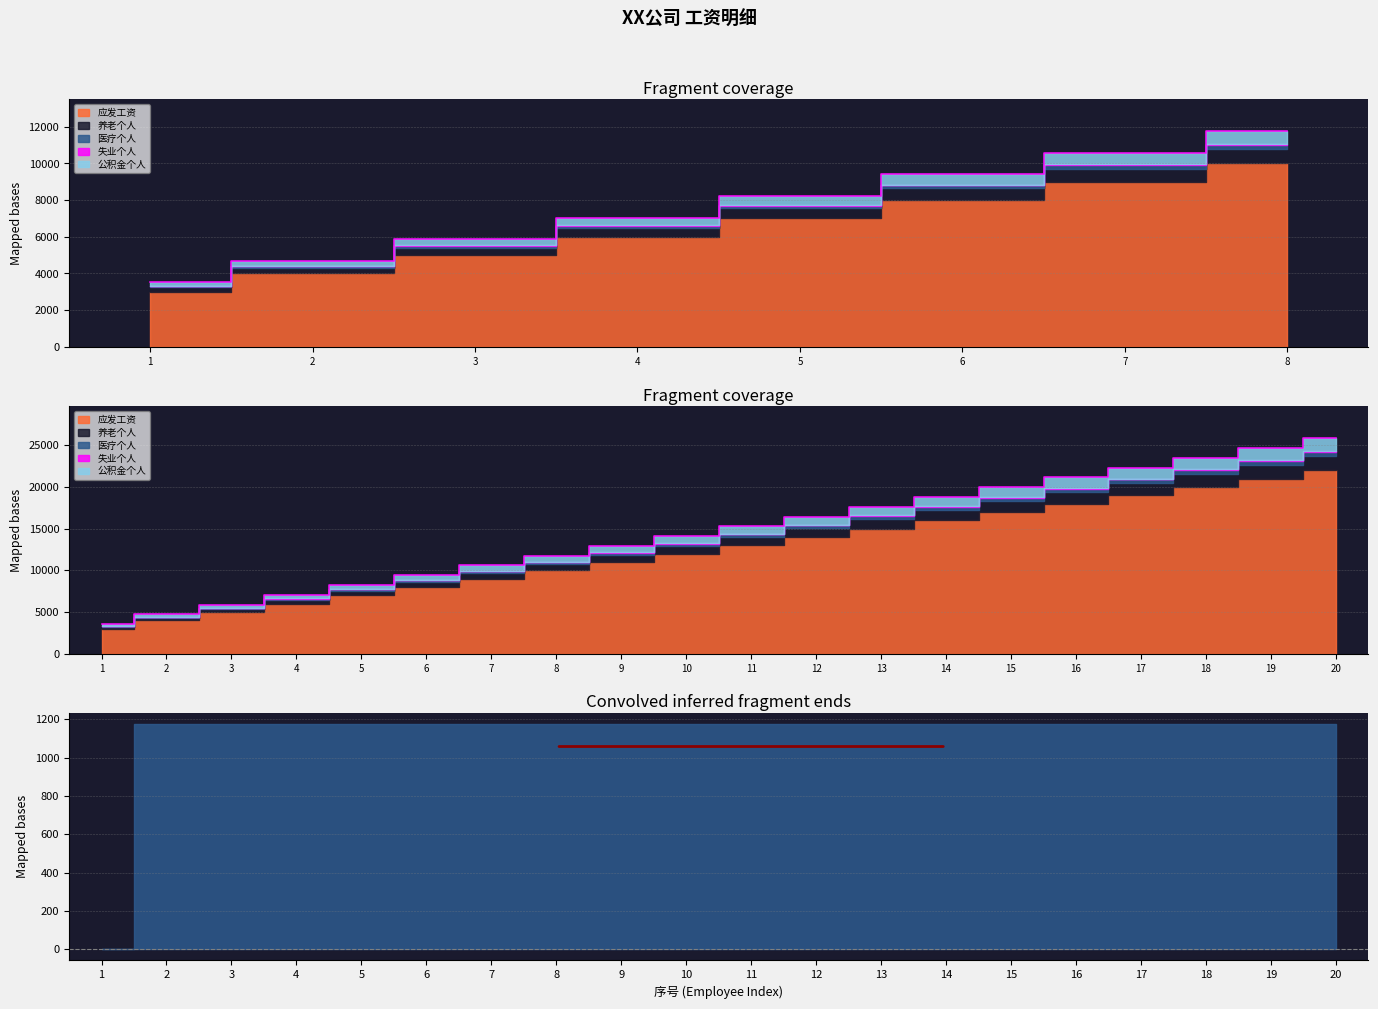

Rank the series at 13 from highest to lowest value.

应发工资, 养老个人, 公积金个人, 医疗个人, 失业个人